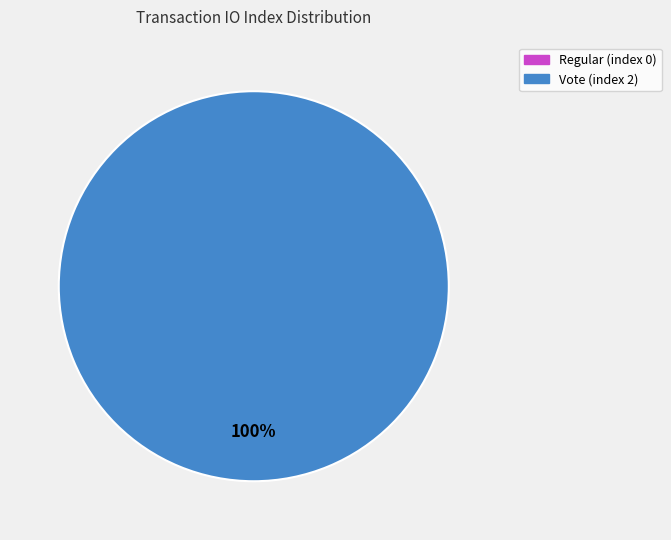

Which category has the smallest portion of the pie?

Regular (index 0)